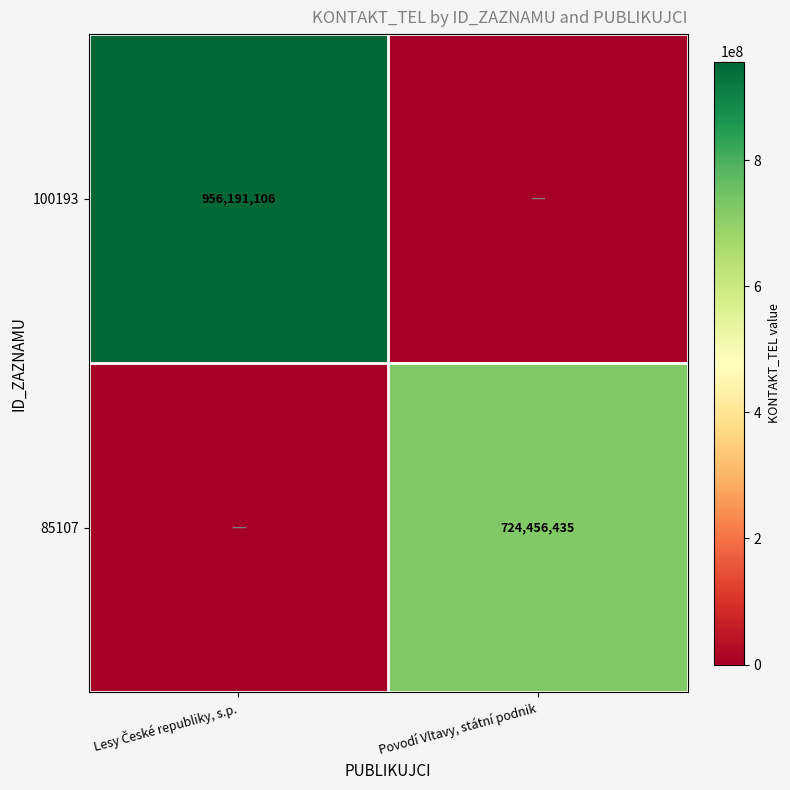

The 85107 series shows 724456435 at Povodí Vltavy, státní podnik. True or false?

True